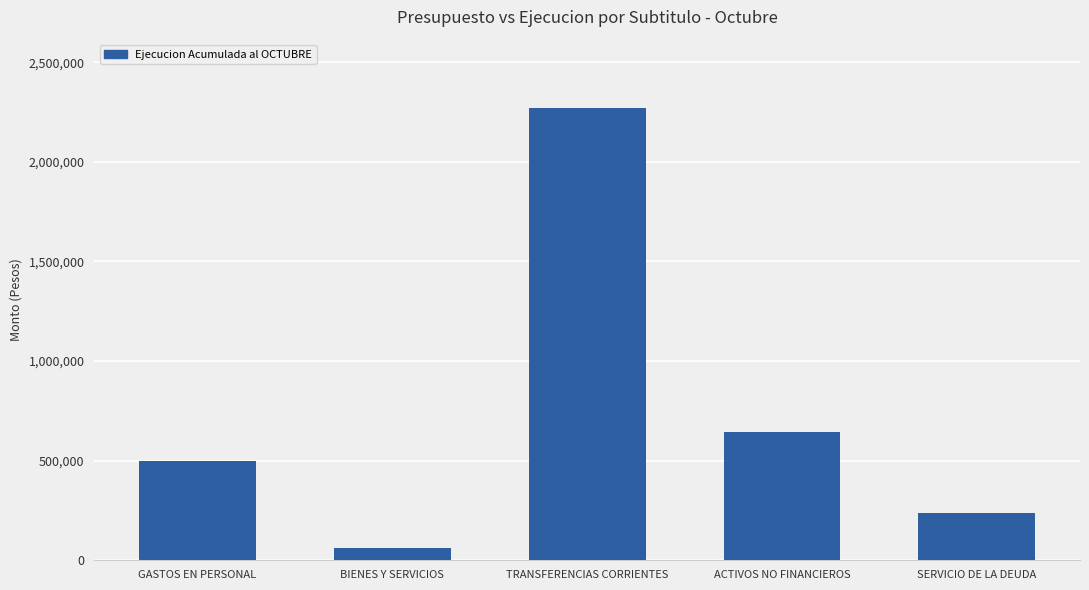

What is the maximum value shown in the chart?

2272061